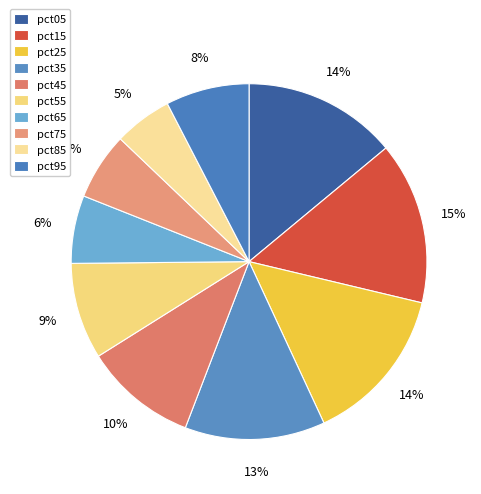

Is pct85 the majority of the pie?

No